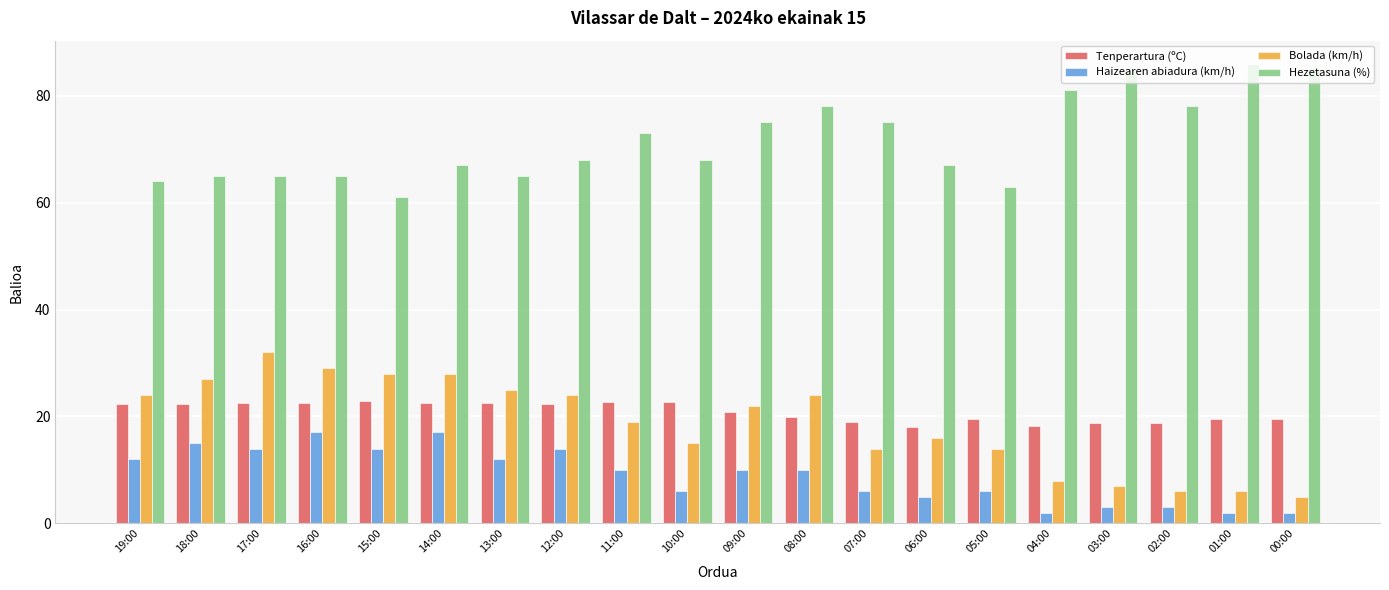

At which label is Bolada (km/h) closest to 18?

11:00